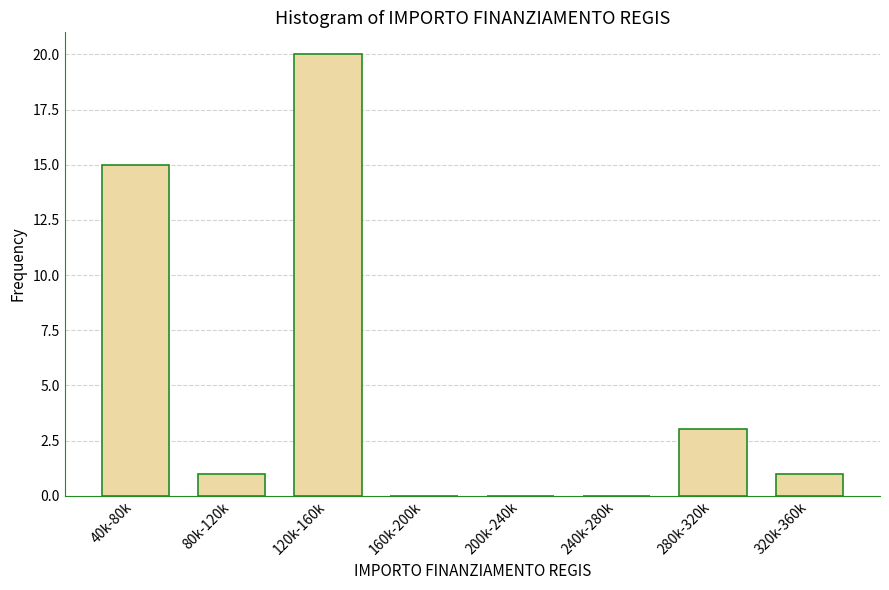

Reading left to right, list all the values displayed in this chart.

40k-80k=15	80k-120k=1	120k-160k=20	160k-200k=0	200k-240k=0	240k-280k=0	280k-320k=3	320k-360k=1